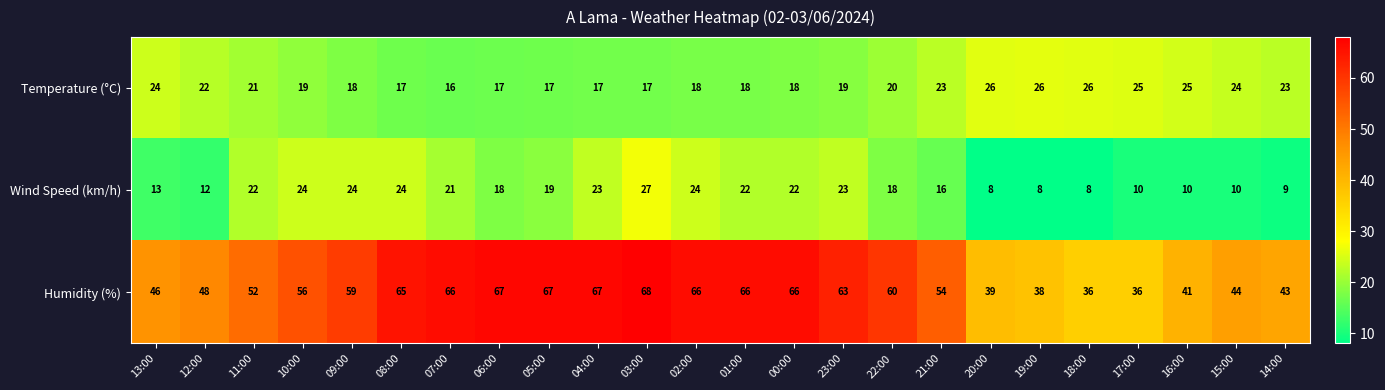

Which series has the largest range (max minus min)?

Humidity (%)